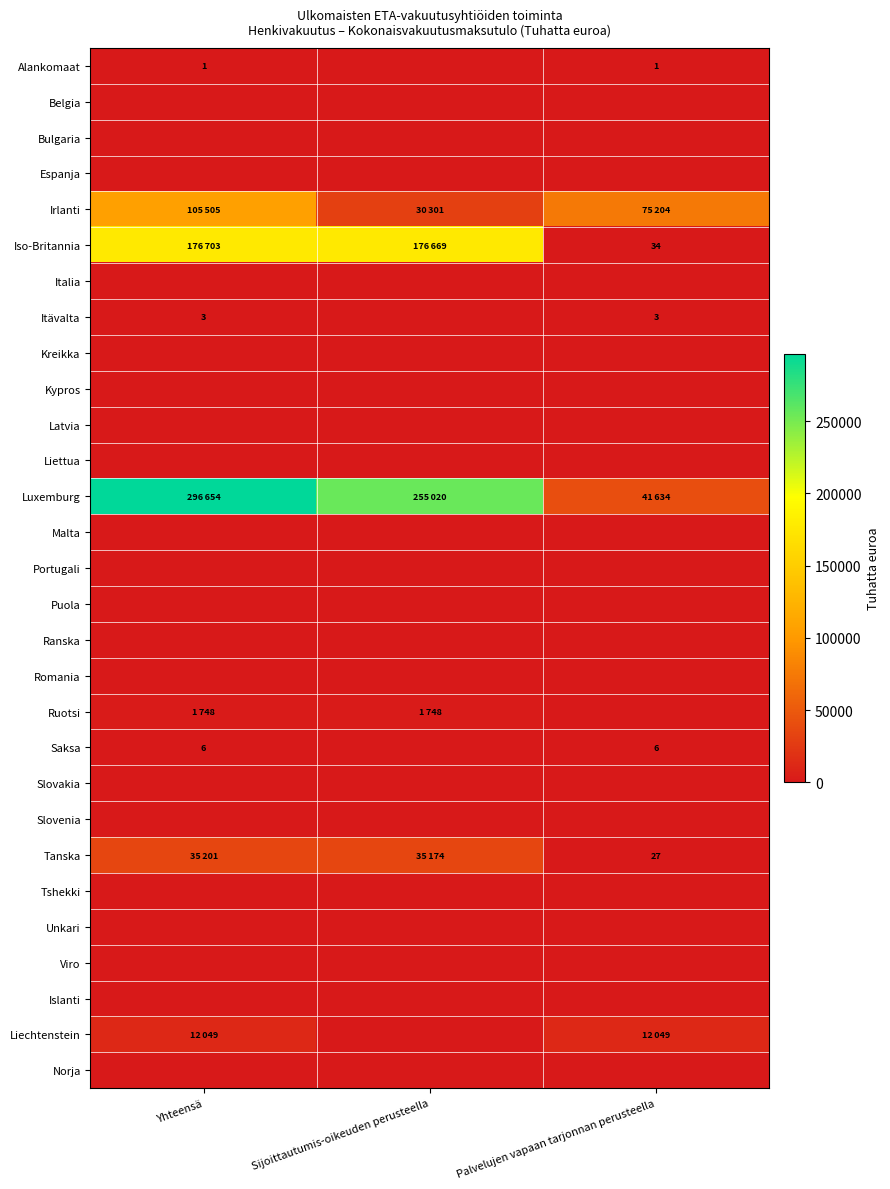

What is the spread (max minus min) of values at Yhteensä?

296654